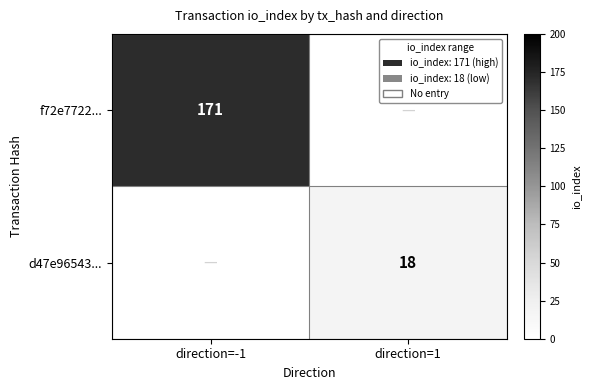

Is it true that d47e96543... equals 26 at direction=1?

False